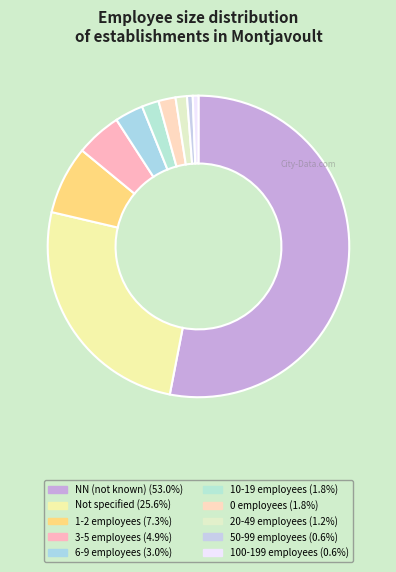

Is there any slice that represents more than half of the pie?

Yes